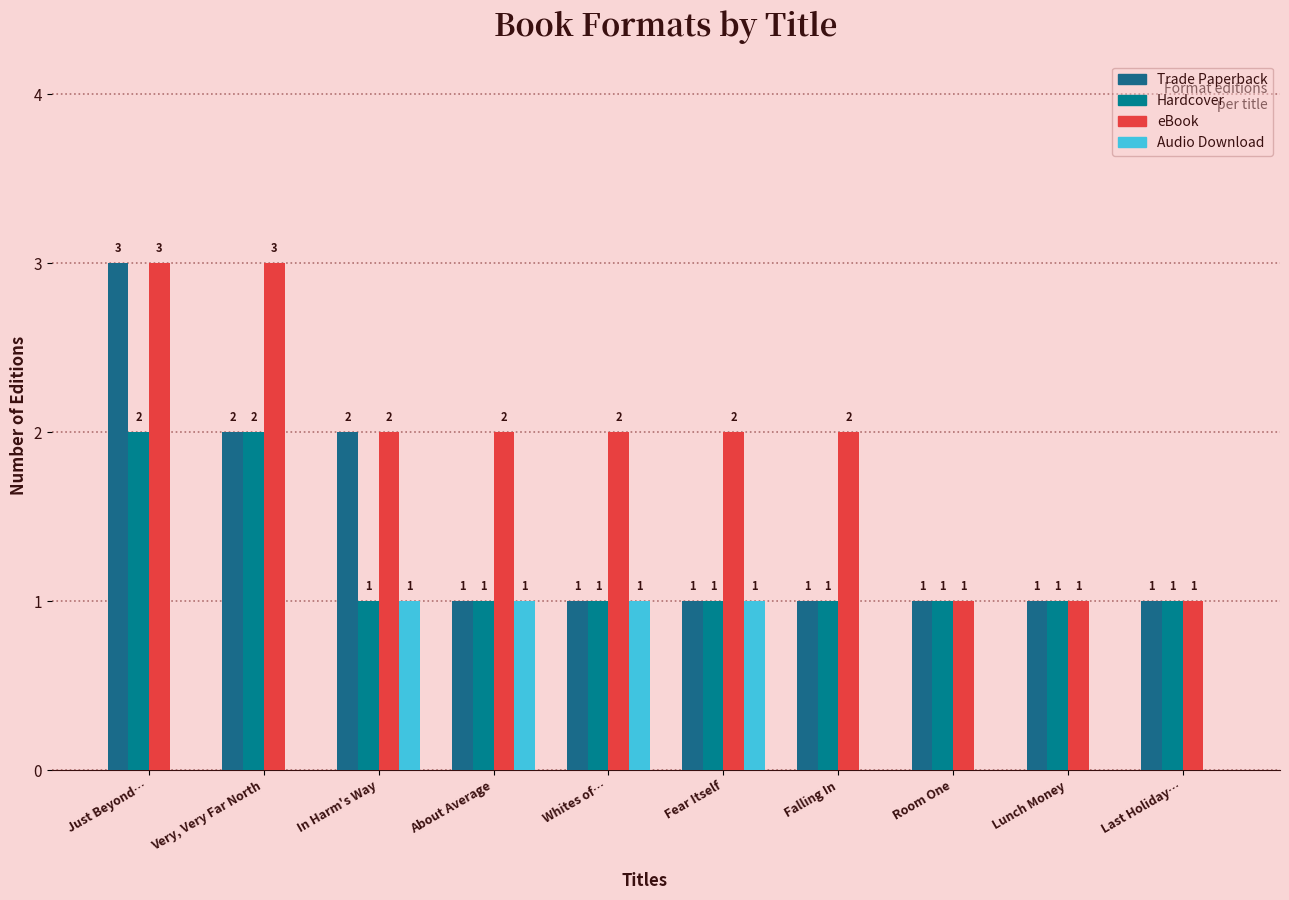

At which label does eBook reach its peak?

Just Beyond…